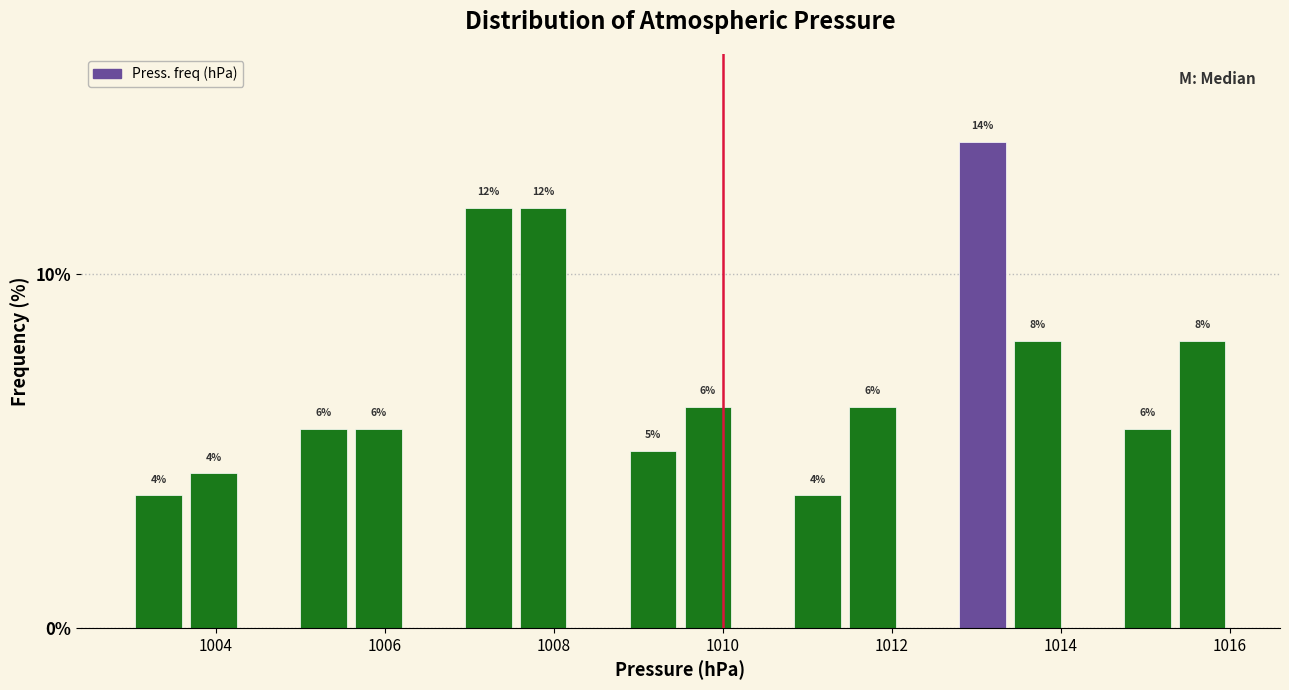

Read against the x-axis, roughly where is the centre of the tallest bar?

1013.0